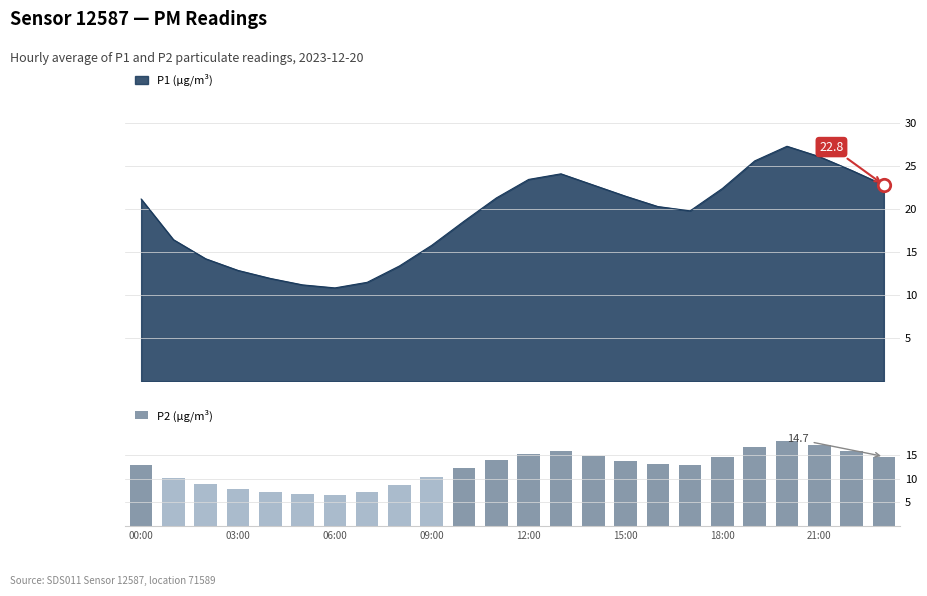

What is the difference between the maximum and minimum values in the P2 (µg/m³) series?

11.4